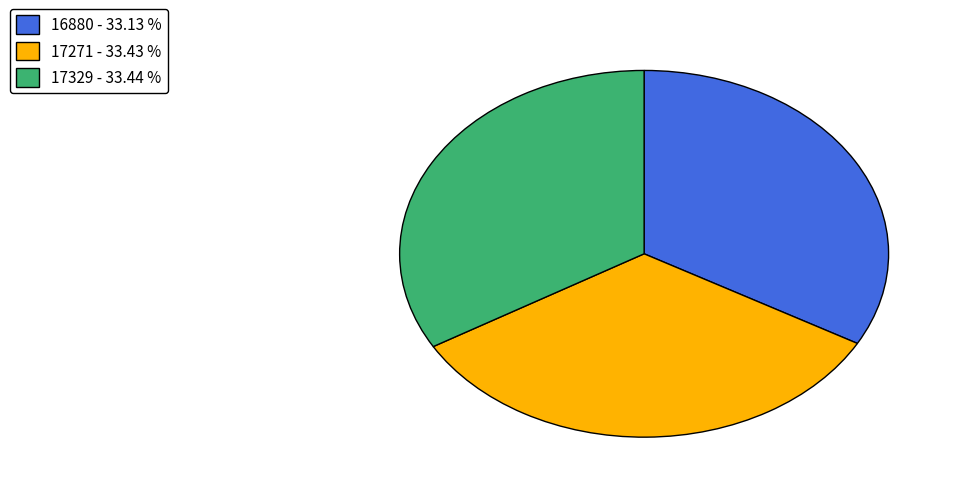

Is there any slice that represents more than half of the pie?

No